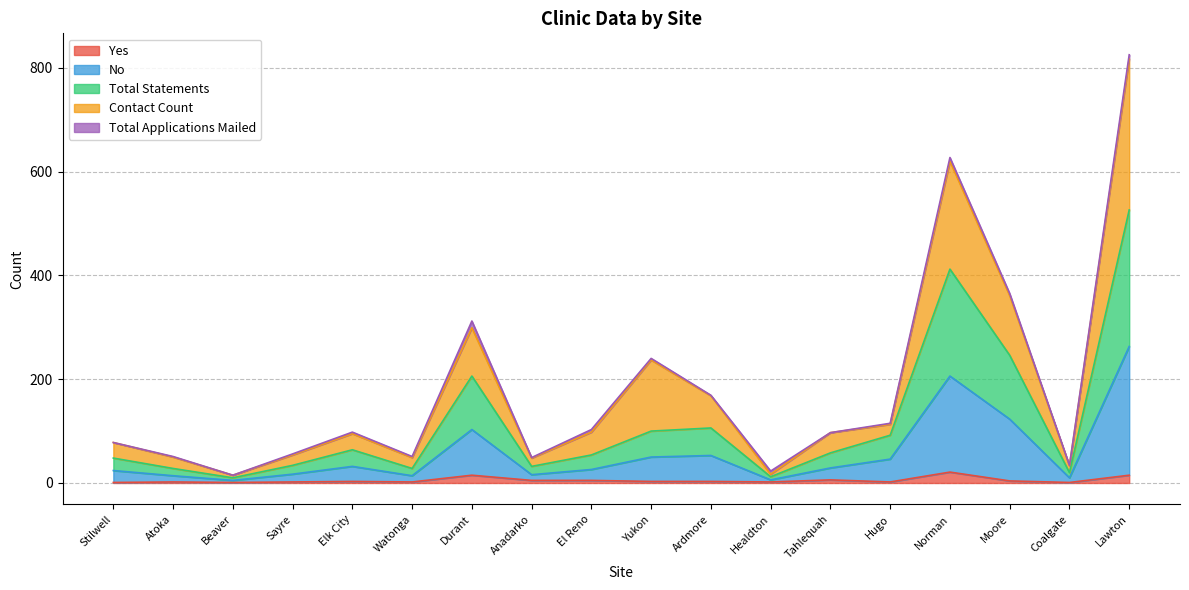

In Total Statements, how many points are lower than both neighbors (excluding endpoints)?

5